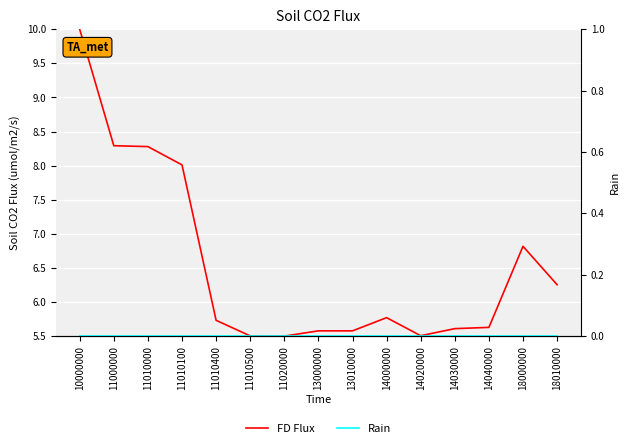

True or false: FD Flux has more than 1 interior local peaks.

True